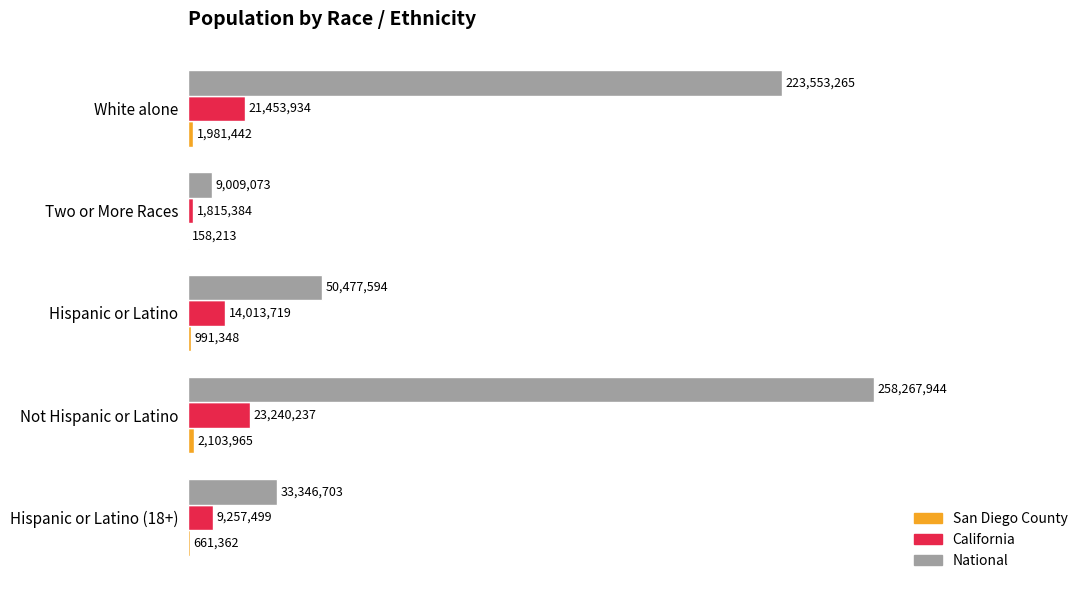

Reading left to right, transcribe all the data shown in this chart.

San Diego County: 1981442	158213	991348	2103965	661362
California: 21453934	1815384	14013719	23240237	9257499
National: 223553265	9009073	50477594	258267944	33346703